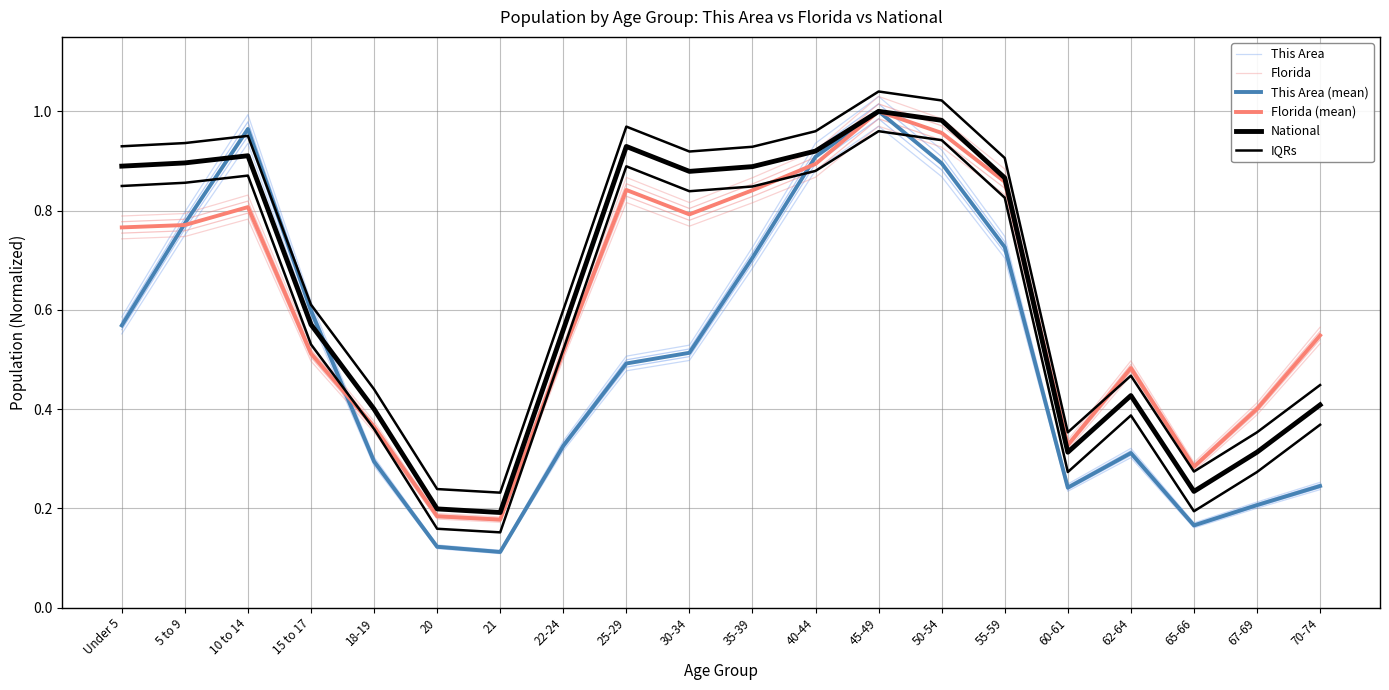

Is it true that Florida equals 0.7 at 67-69?

False